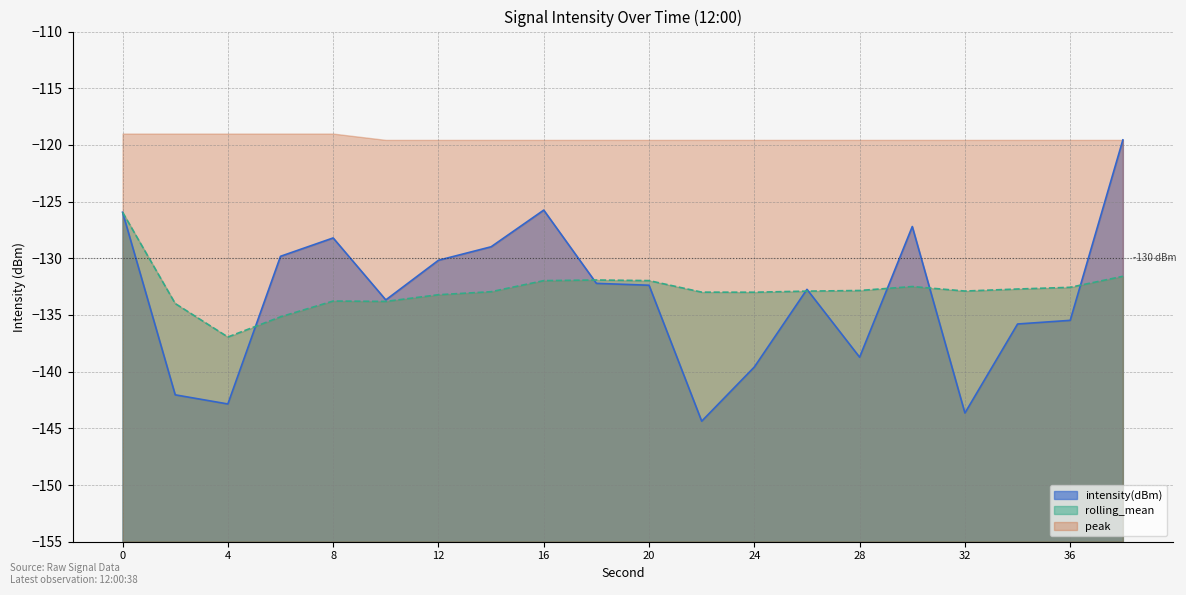

True or false: peak and rolling_mean cross at least once.

False